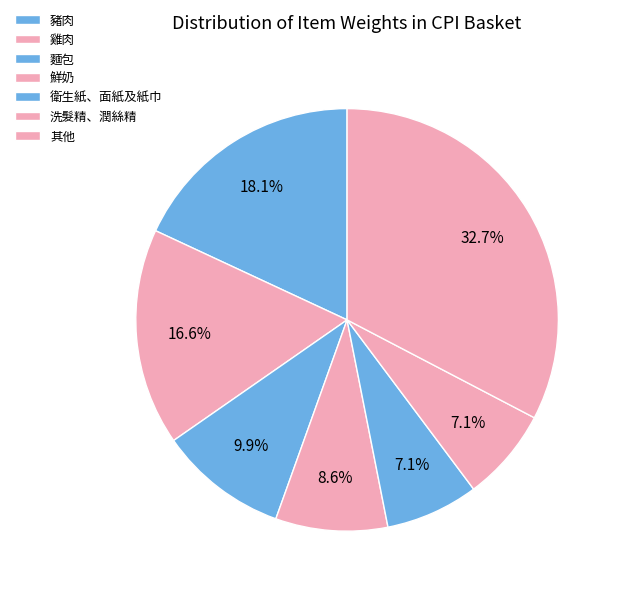

Does any single category account for the majority?

No